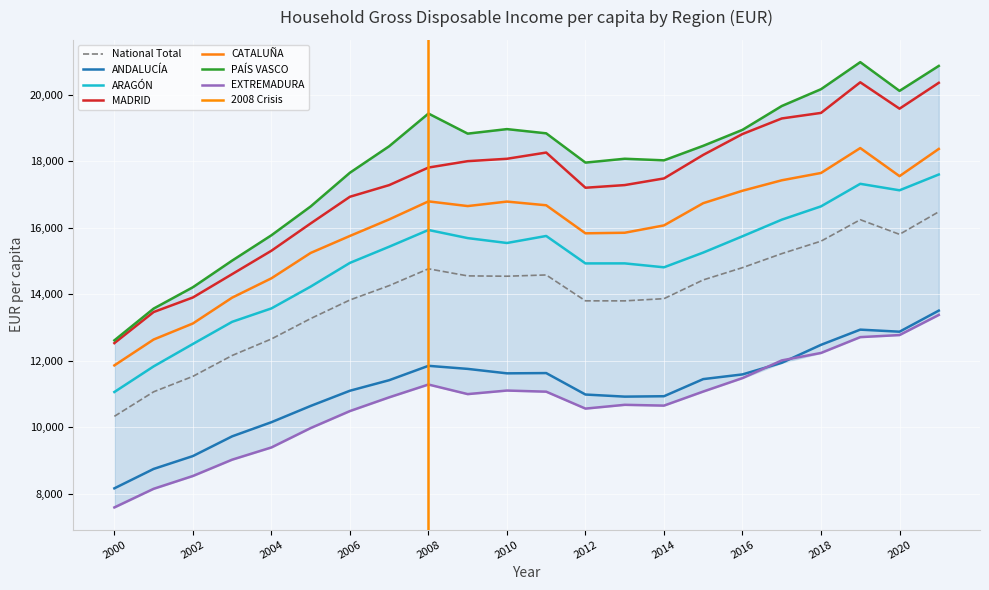

What is the approximate value of National Total at 2000?

10330